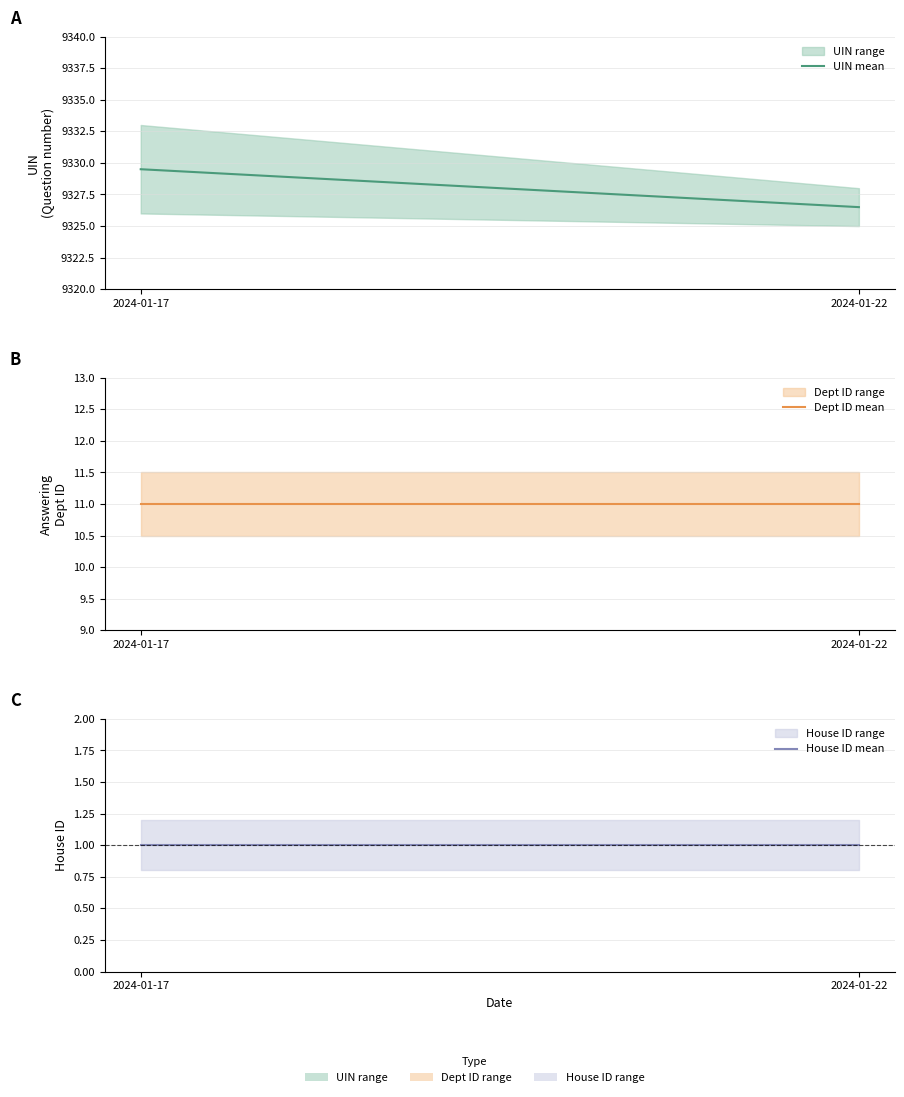

What is the spread (max minus min) of values at 2024-01-17?

9328.5